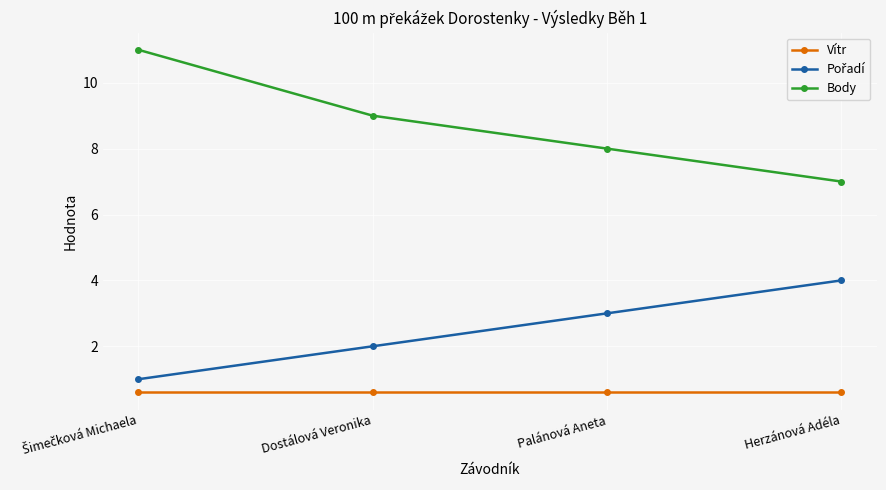

What value does the Vítr series have at Dostálová Veronika?

0.6